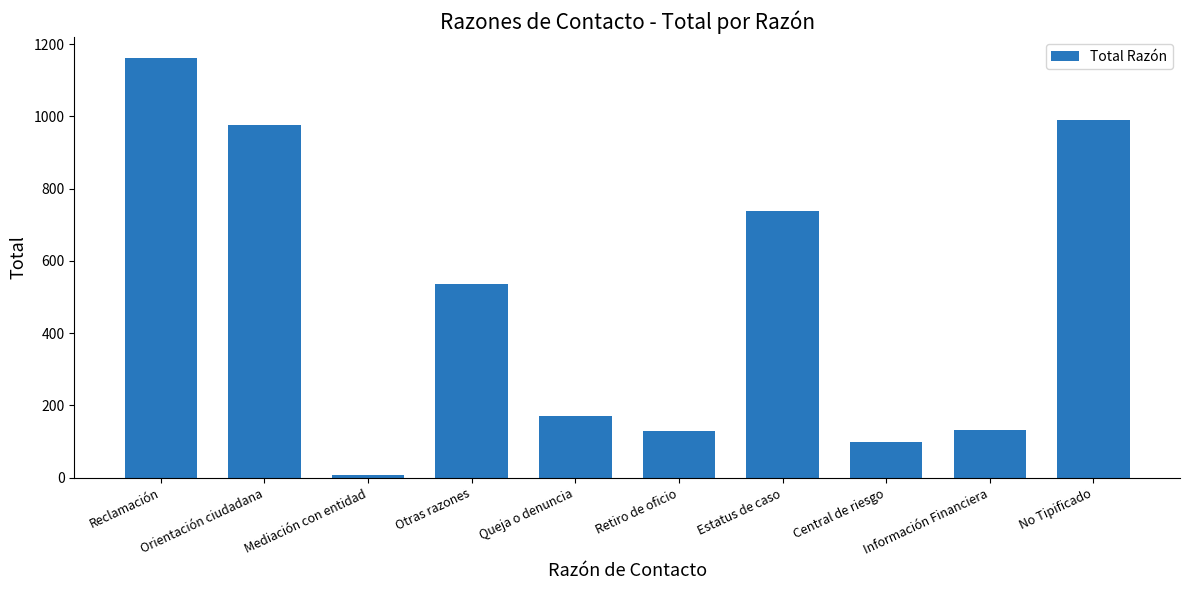

Which category has the lowest value across all series?

Mediación con entidad